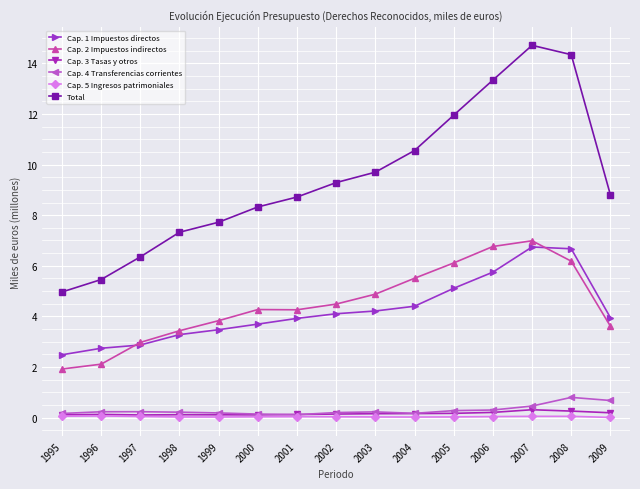

The value of Cap. 1 Impuestos directos at 1995 is 0.7. True or false?

False